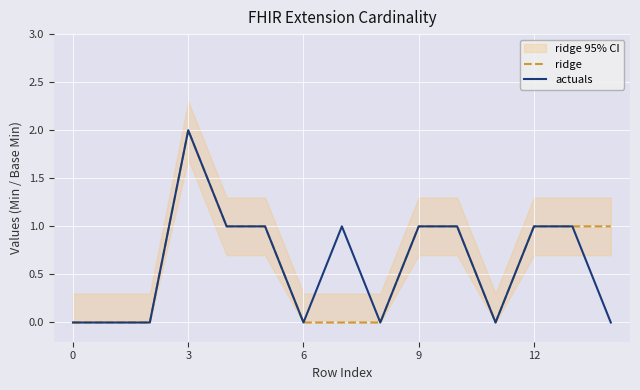

Reading left to right, what are all the values shown in this chart?

ridge: 0	0	0	2	1	1	0	0	0	1	1	0	1	1	1
actuals: 0	0	0	2	1	1	0	1	0	1	1	0	1	1	0